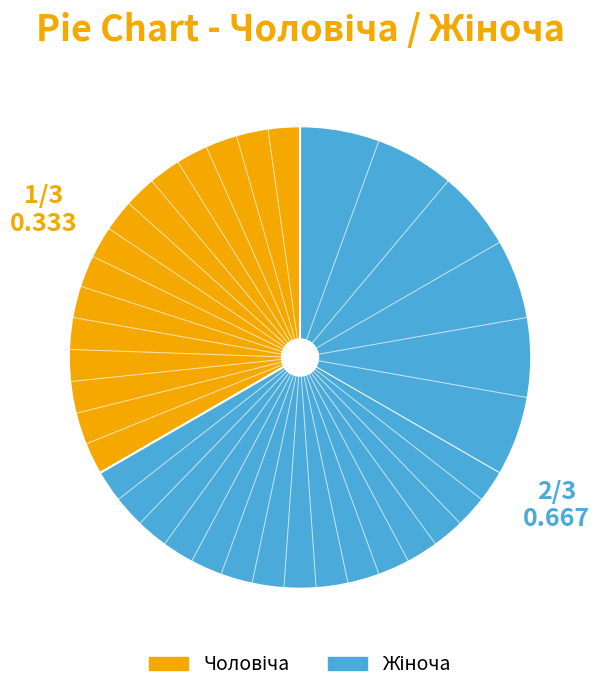

Is there any slice that represents more than half of the pie?

Yes